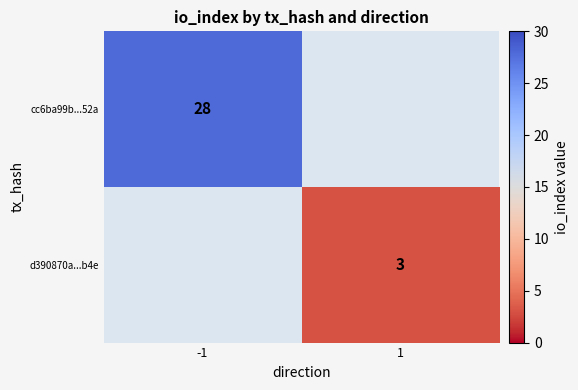

Is the value of d390870a...b4e at 1 greater than the value of cc6ba99b...52a at -1?

No